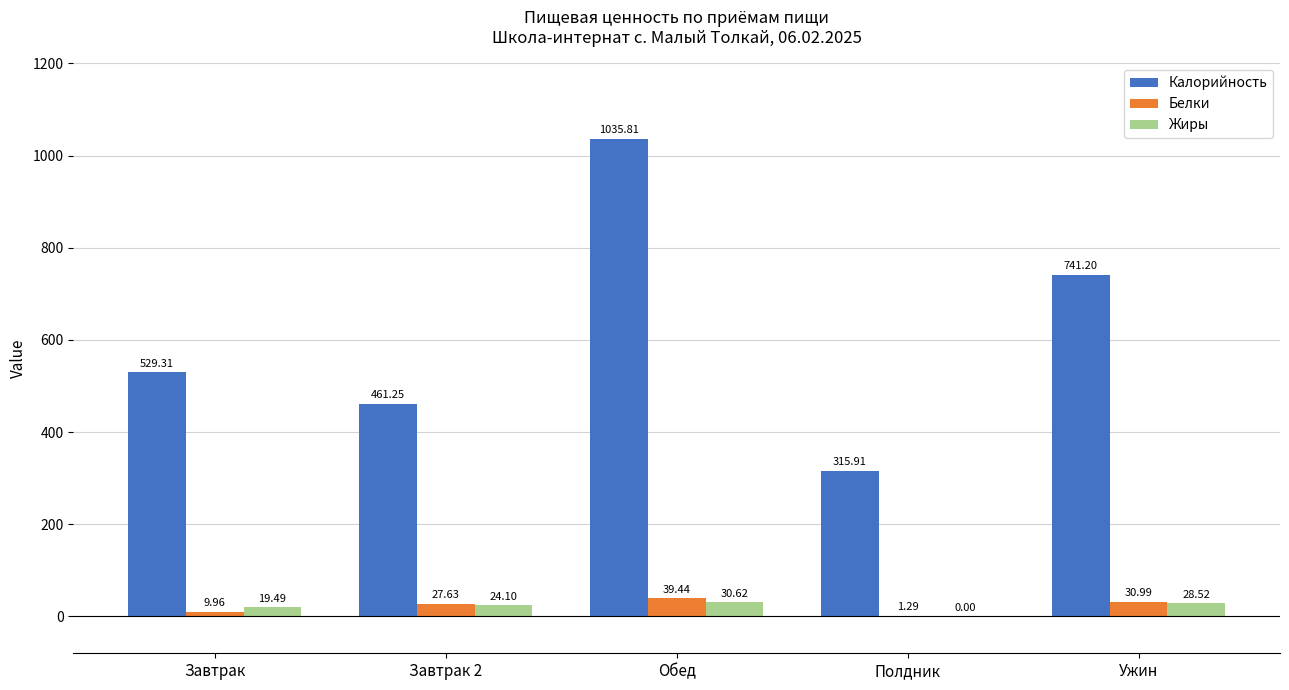

What is the total value across all series at Ужин?

800.7